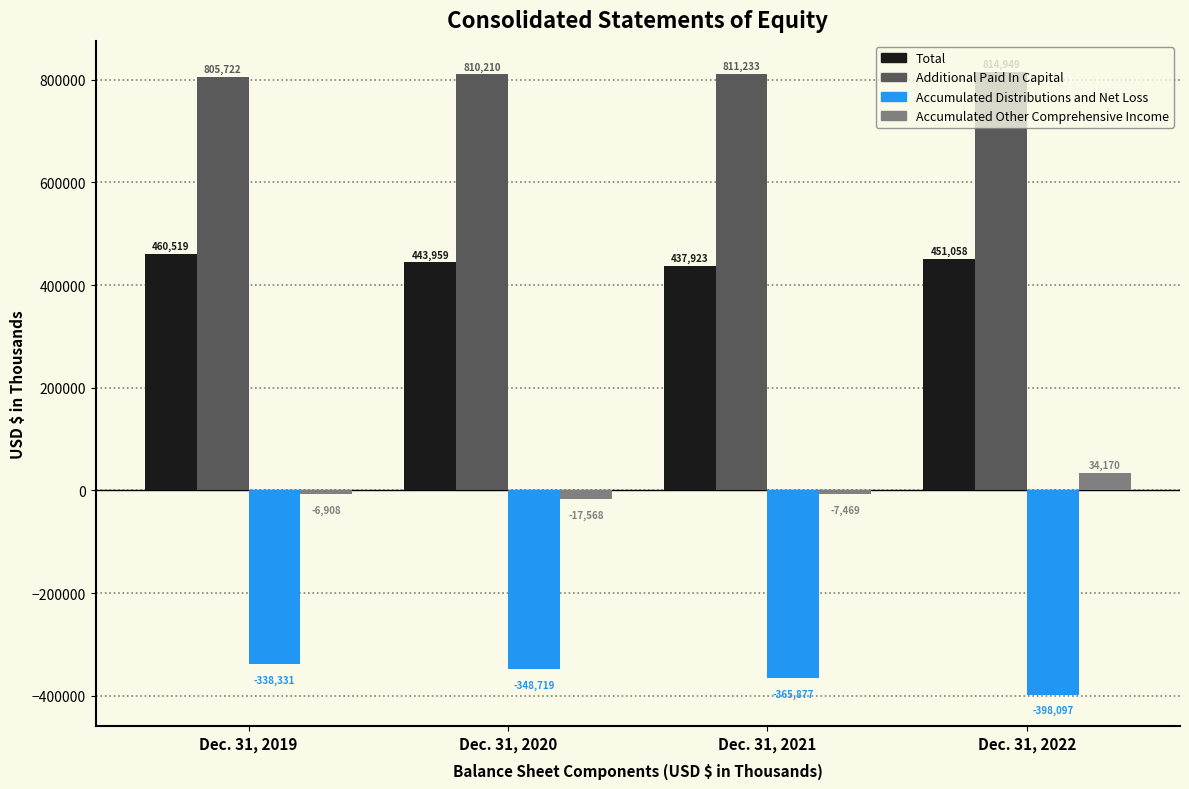

What is the smallest value displayed?

-398097